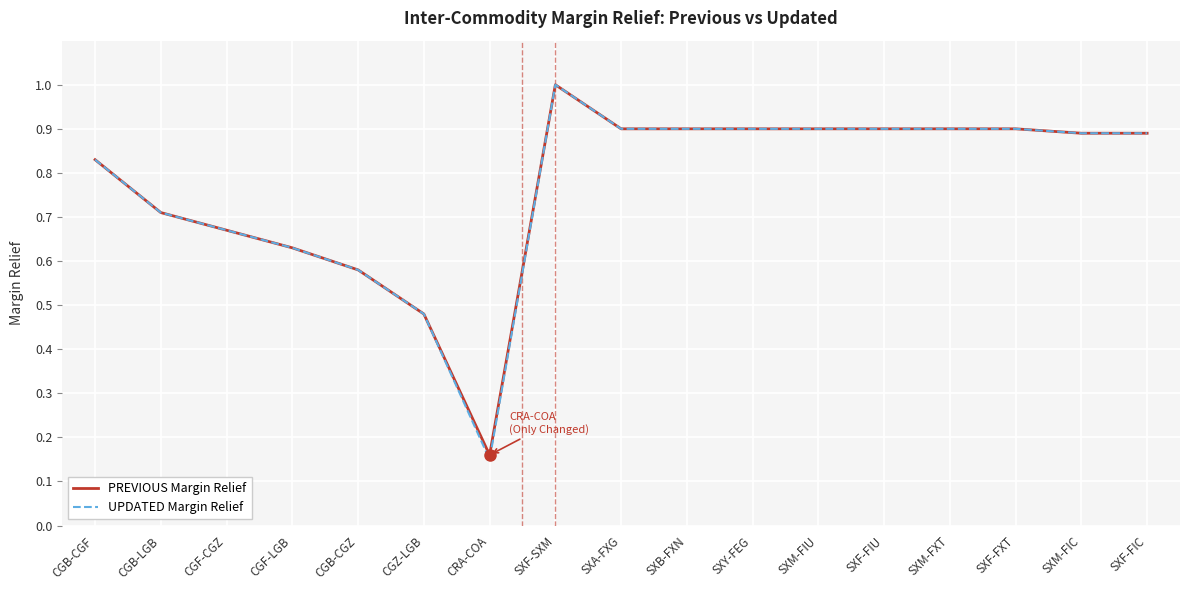

Is it true that UPDATED Margin Relief equals 1.2 at SXM-FIU?

False